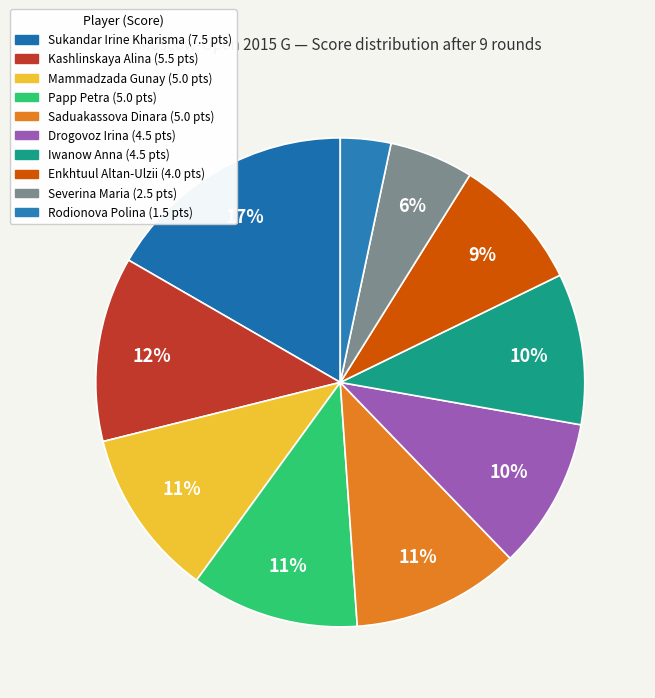

How many segments does this pie chart have?

10